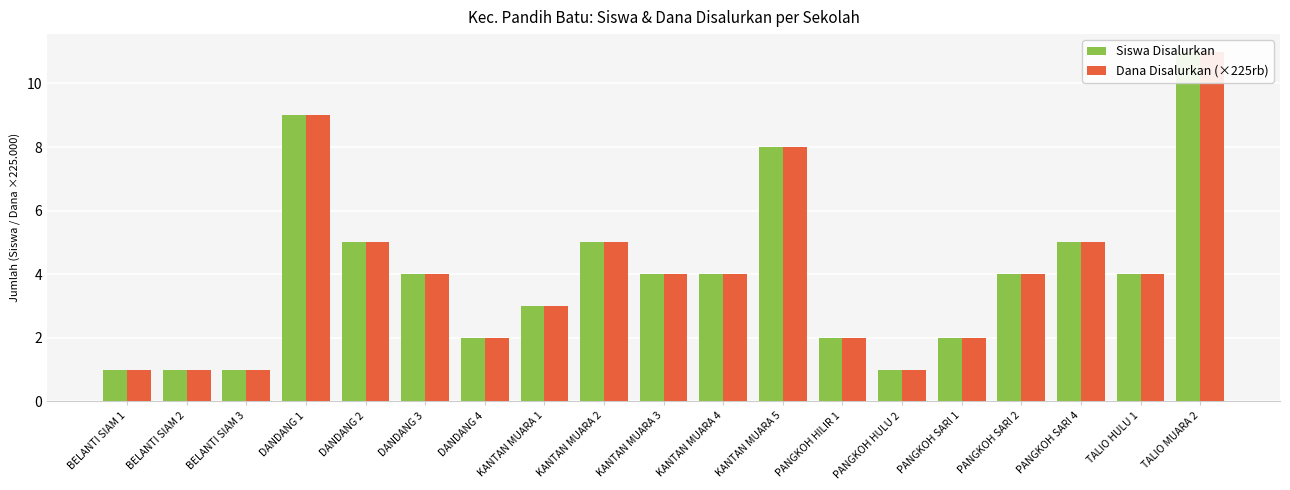

True or false: Siswa Disalurkan has a value of 1 at TALIO HULU 1.

False